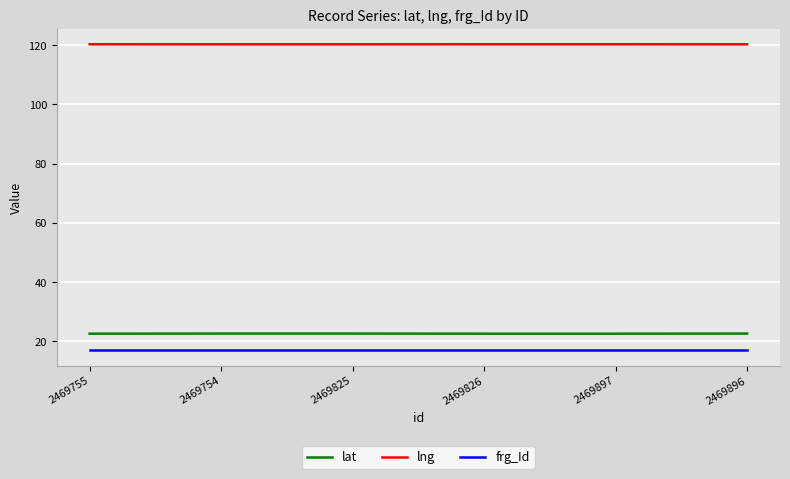

Read the frg_Id value at 2469754.

17.0